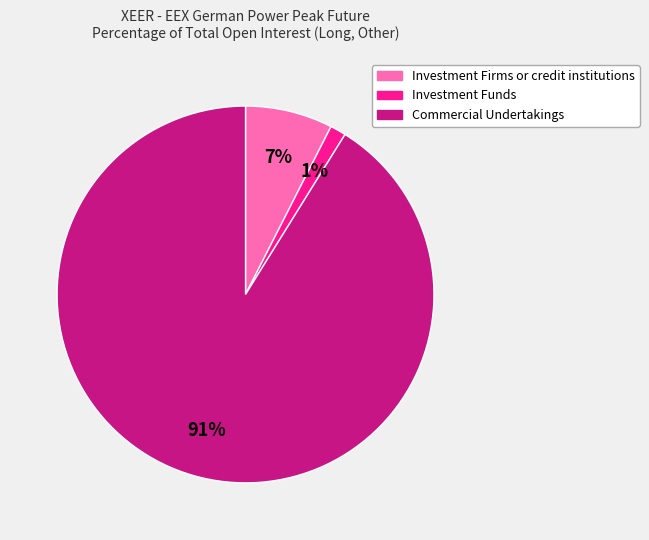

Do Commercial Undertakings and Investment Firms or credit institutions together represent more than half of the pie?

Yes